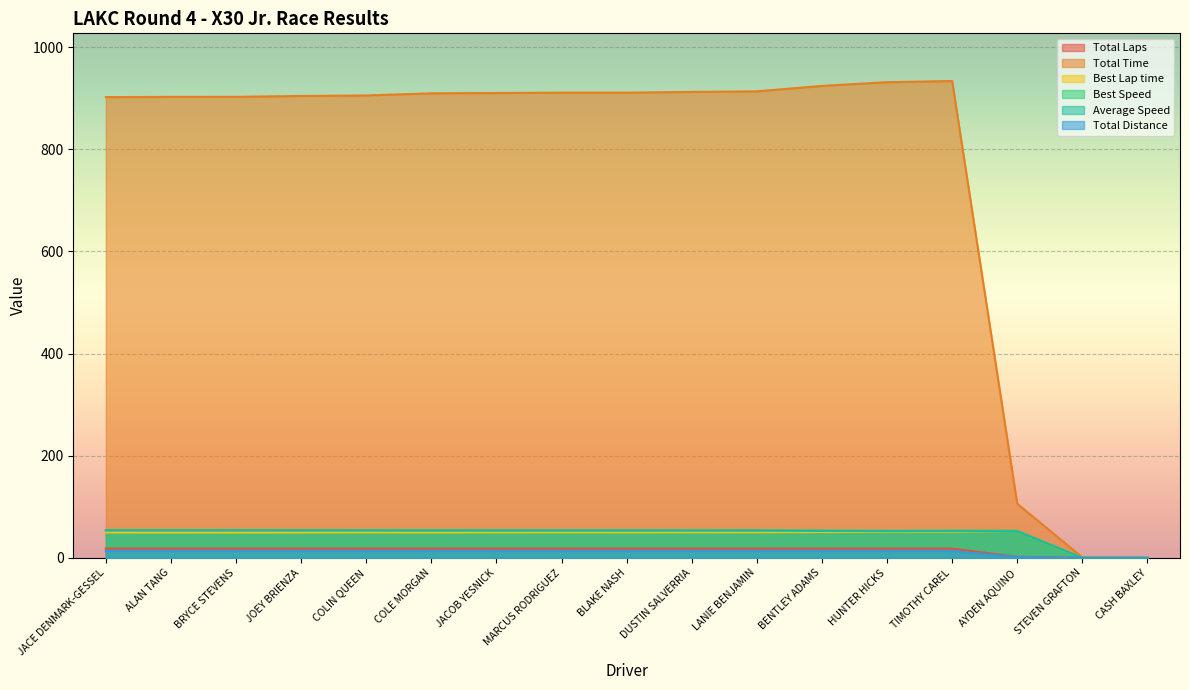

Which category has the lowest value across all series?

STEVEN GRAFTON